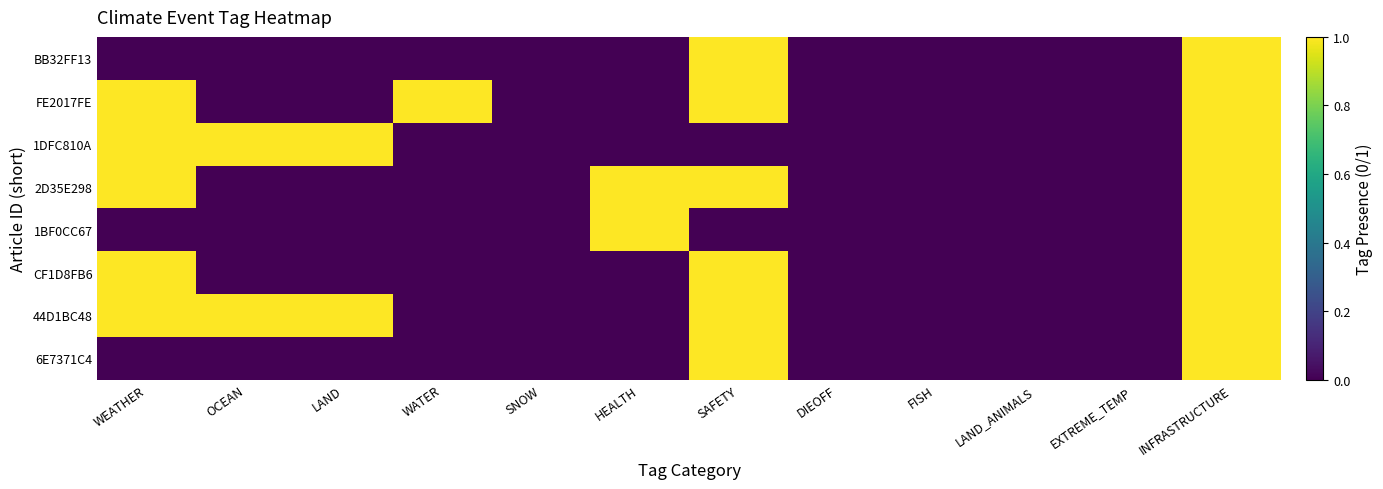

What is the maximum value shown in the chart?

1